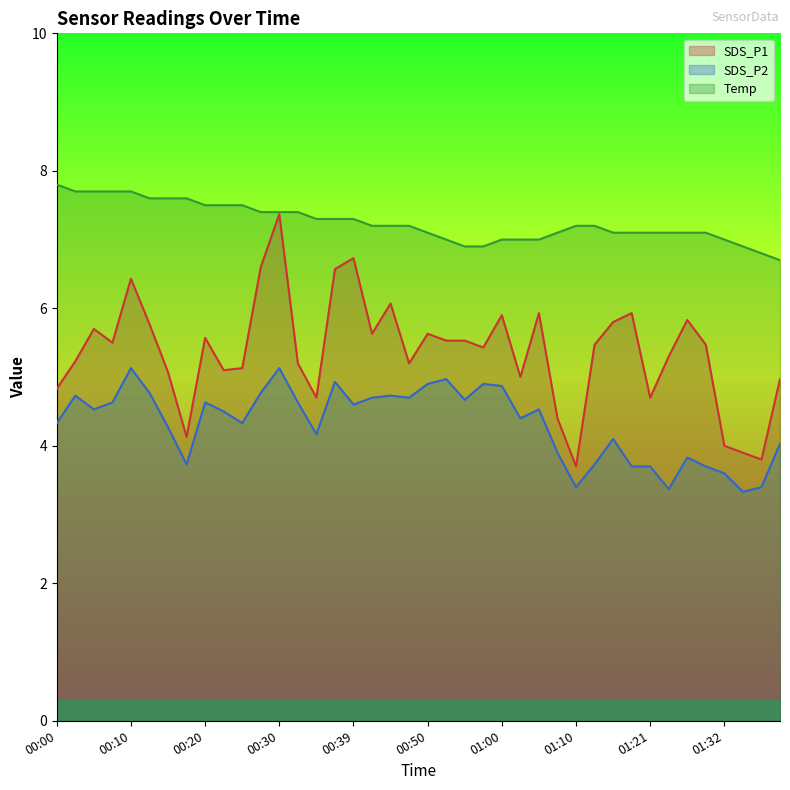

Reading left to right, list all the values displayed in this chart.

SDS_P1: 4.8	5.2	5.7	5.5	6.4	5.8	5.1	4.1	5.6	5.1	5.1	6.6	7.4	5.2	4.7	6.6	6.7	5.6	6.1	5.2	5.6	5.5	5.5	5.4	5.9	5.0	5.9	4.4	3.7	5.5	5.8	5.9	4.7	5.3	5.8	5.5	4.0	3.9	3.8	5.0
SDS_P2: 4.3	4.7	4.5	4.6	5.1	4.8	4.3	3.7	4.6	4.5	4.3	4.8	5.1	4.6	4.2	4.9	4.6	4.7	4.7	4.7	4.9	5.0	4.7	4.9	4.9	4.4	4.5	3.9	3.4	3.7	4.1	3.7	3.7	3.4	3.8	3.7	3.6	3.3	3.4	4.0
Temp: 7.8	7.7	7.7	7.7	7.7	7.6	7.6	7.6	7.5	7.5	7.5	7.4	7.4	7.4	7.3	7.3	7.3	7.2	7.2	7.2	7.1	7.0	6.9	6.9	7.0	7.0	7.0	7.1	7.2	7.2	7.1	7.1	7.1	7.1	7.1	7.1	7.0	6.9	6.8	6.7